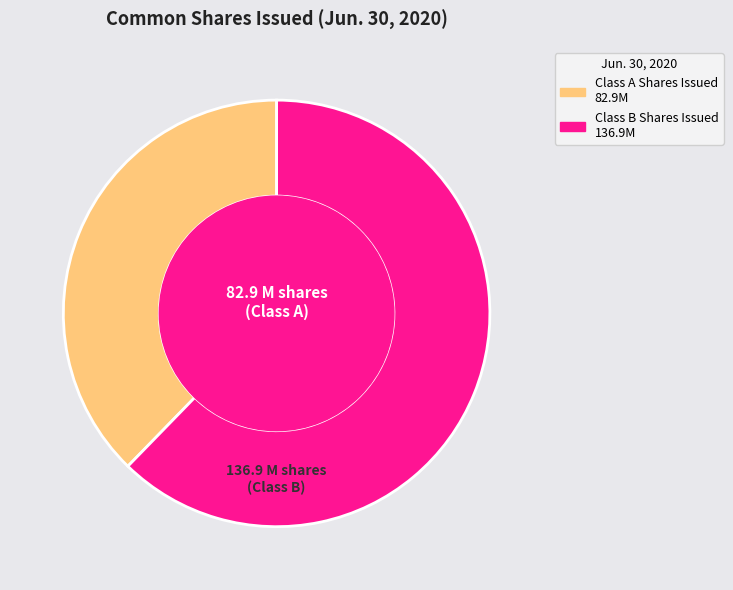

Is there a majority slice in this chart?

Yes